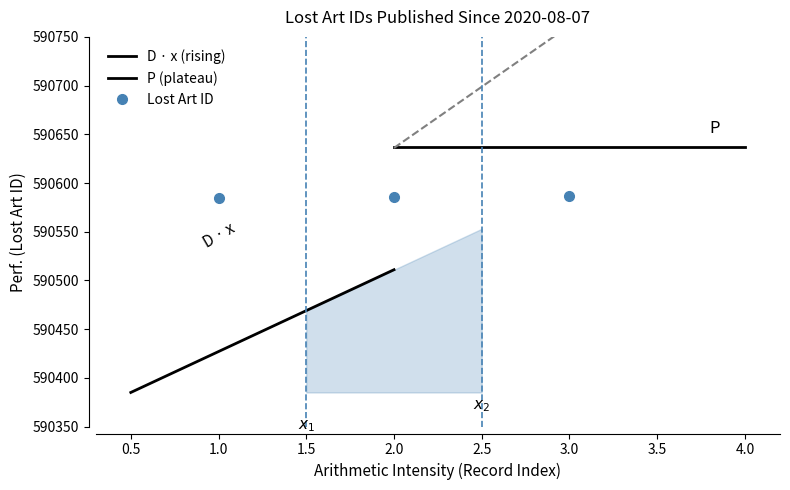

What is the highest value of the Lost Art ID series?

590587